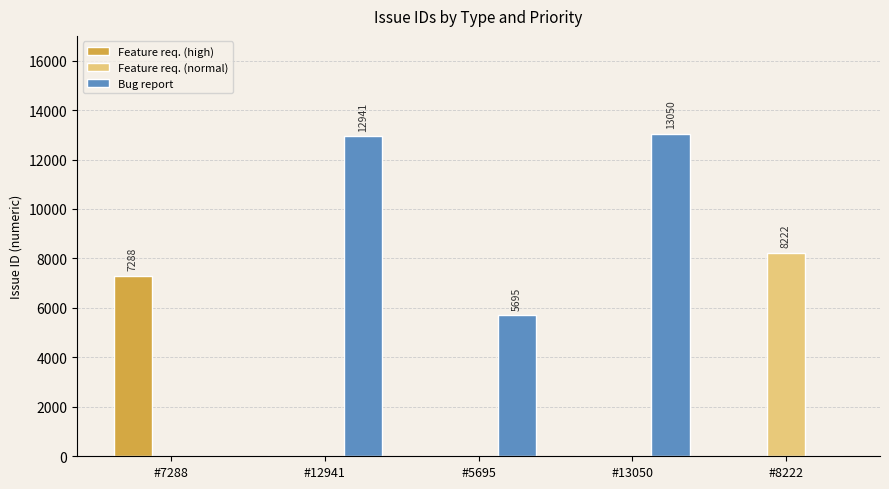

What is the approximate value of Bug report at #13050?

13050